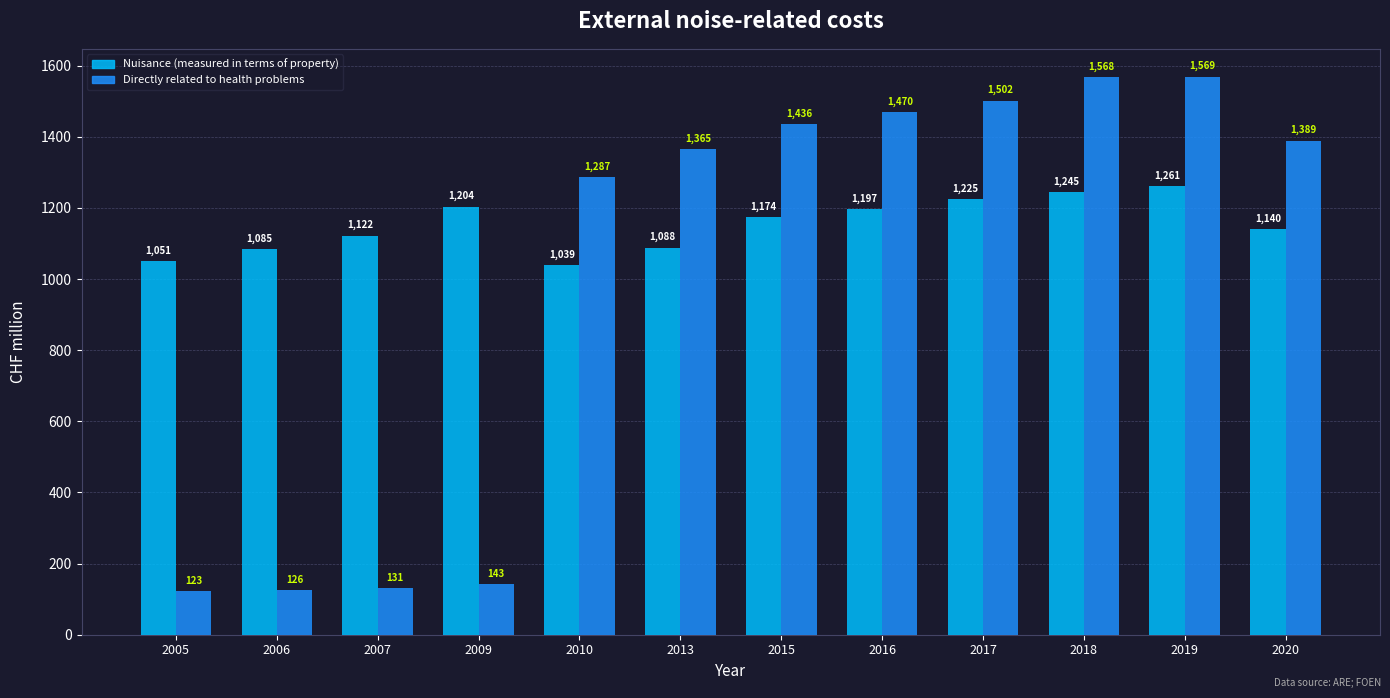

What is the difference between the maximum and minimum values in the Nuisance (measured in terms of property) series?

222